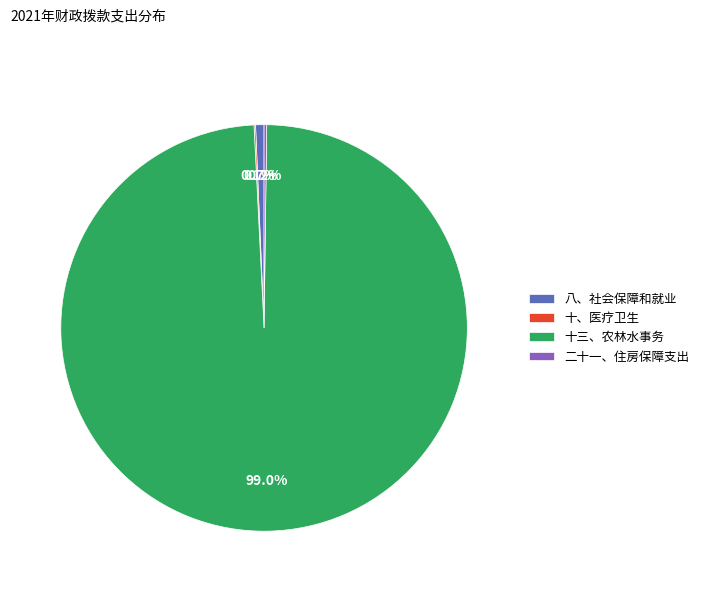

Is the sum of 十三、农林水事务 and 八、社会保障和就业 greater than half?

Yes